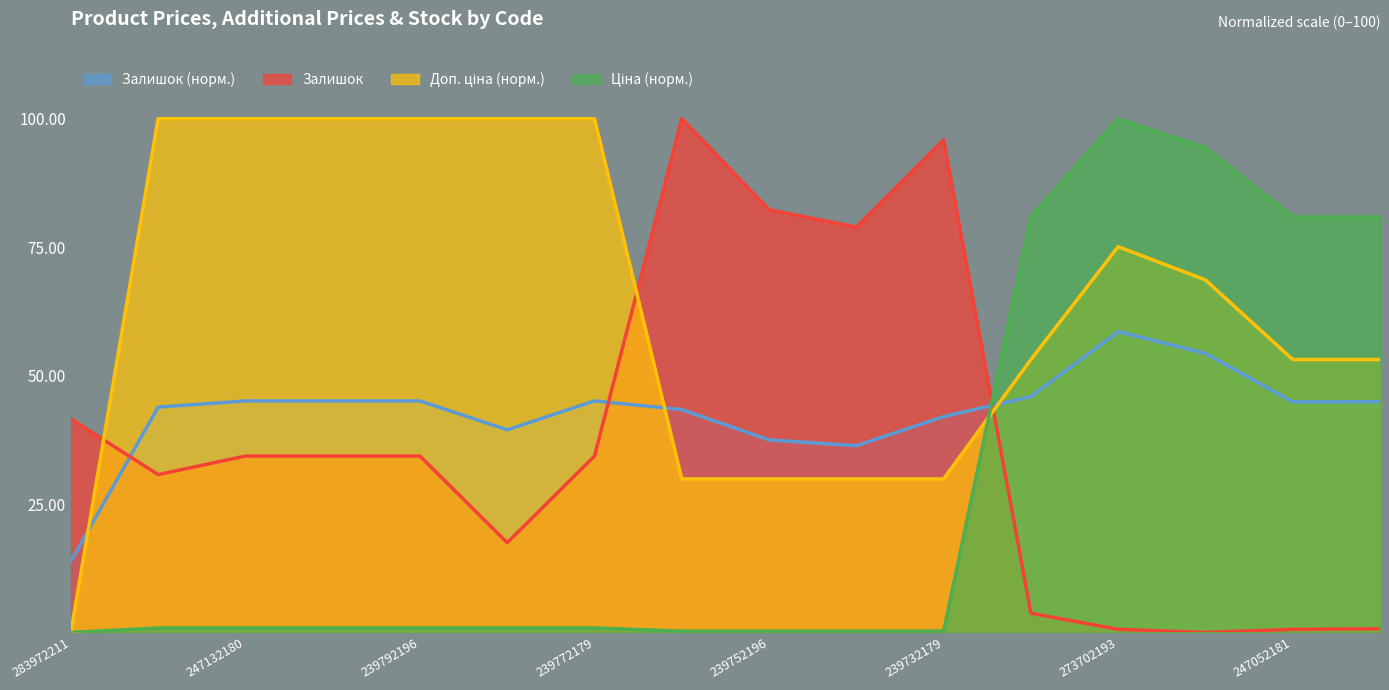

What is the label of the 6th point from the left?

239772195